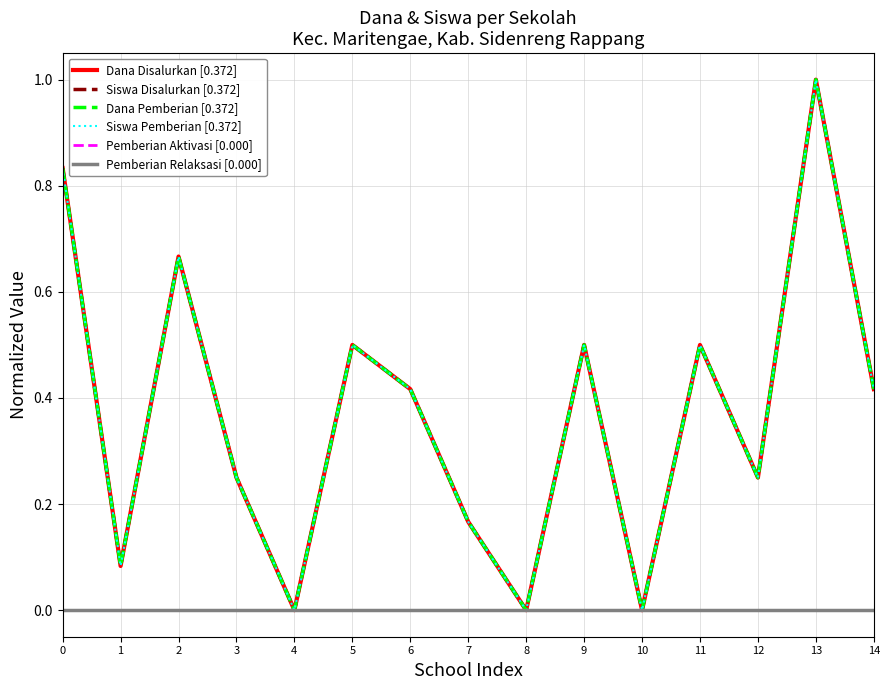

List the series in order of their peak value, lowest first.

Pemberian Aktivasi [0.000], Pemberian Relaksasi [0.000], Dana Disalurkan [0.372], Siswa Disalurkan [0.372], Dana Pemberian [0.372], Siswa Pemberian [0.372]